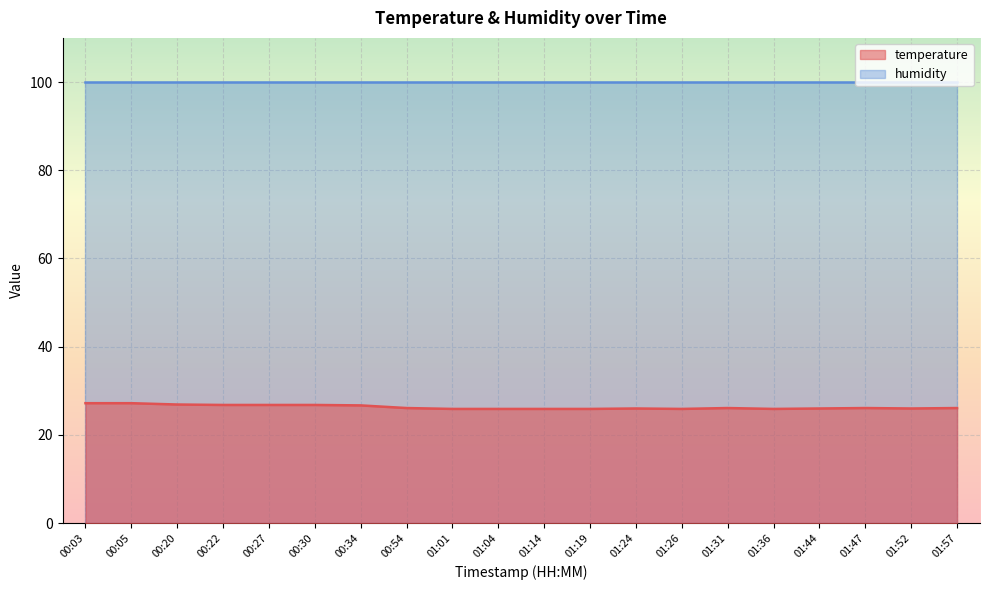

Read the value at 01:24.

26.0